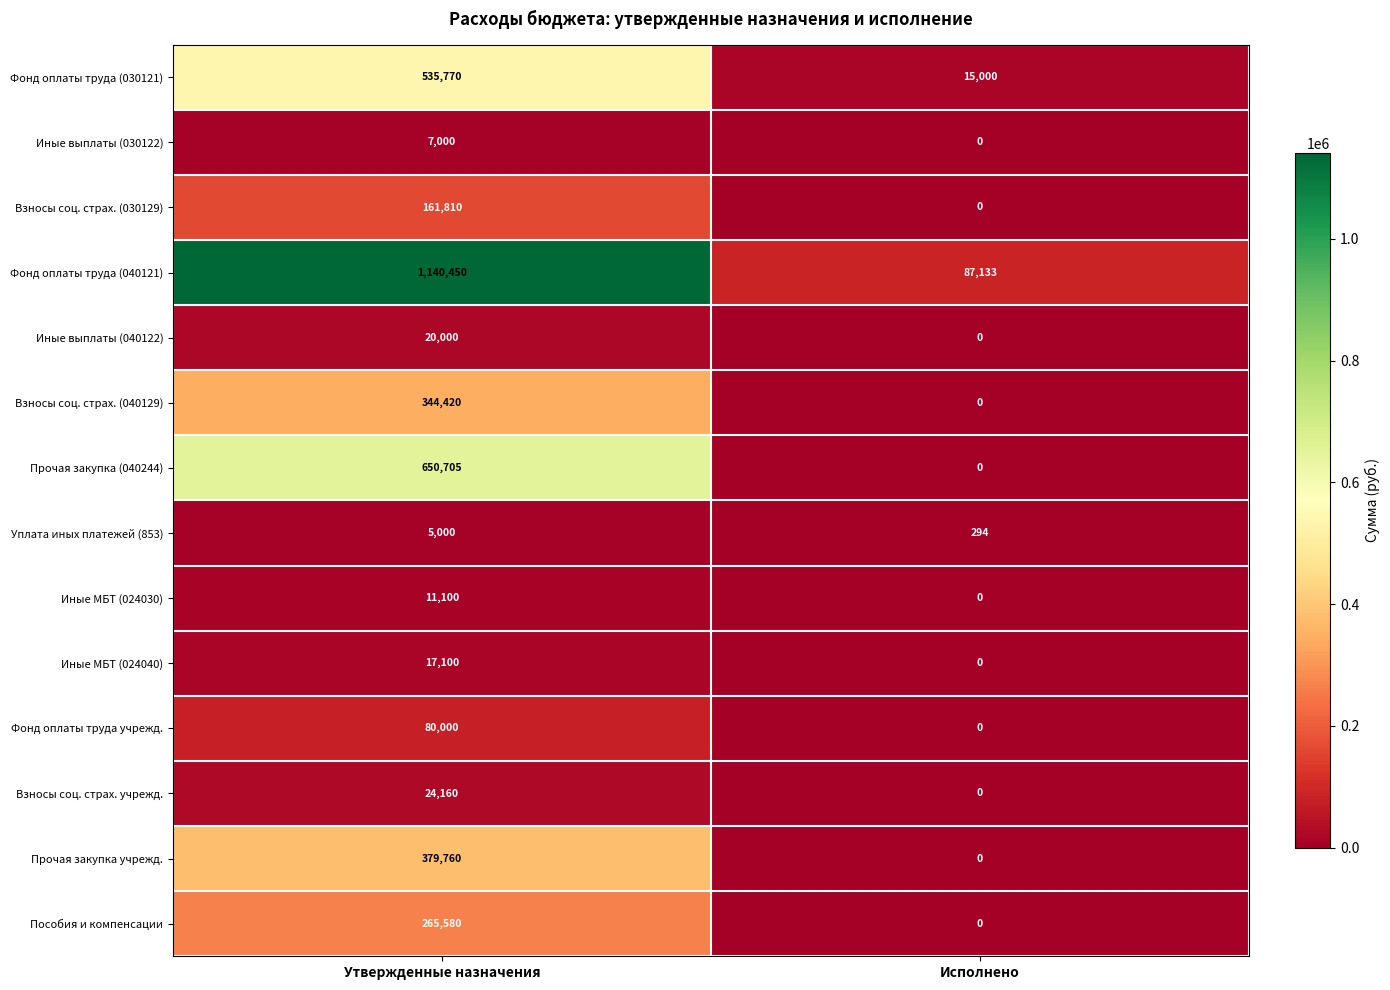

What is the sum of all Иные МБТ (024030) values?

11100